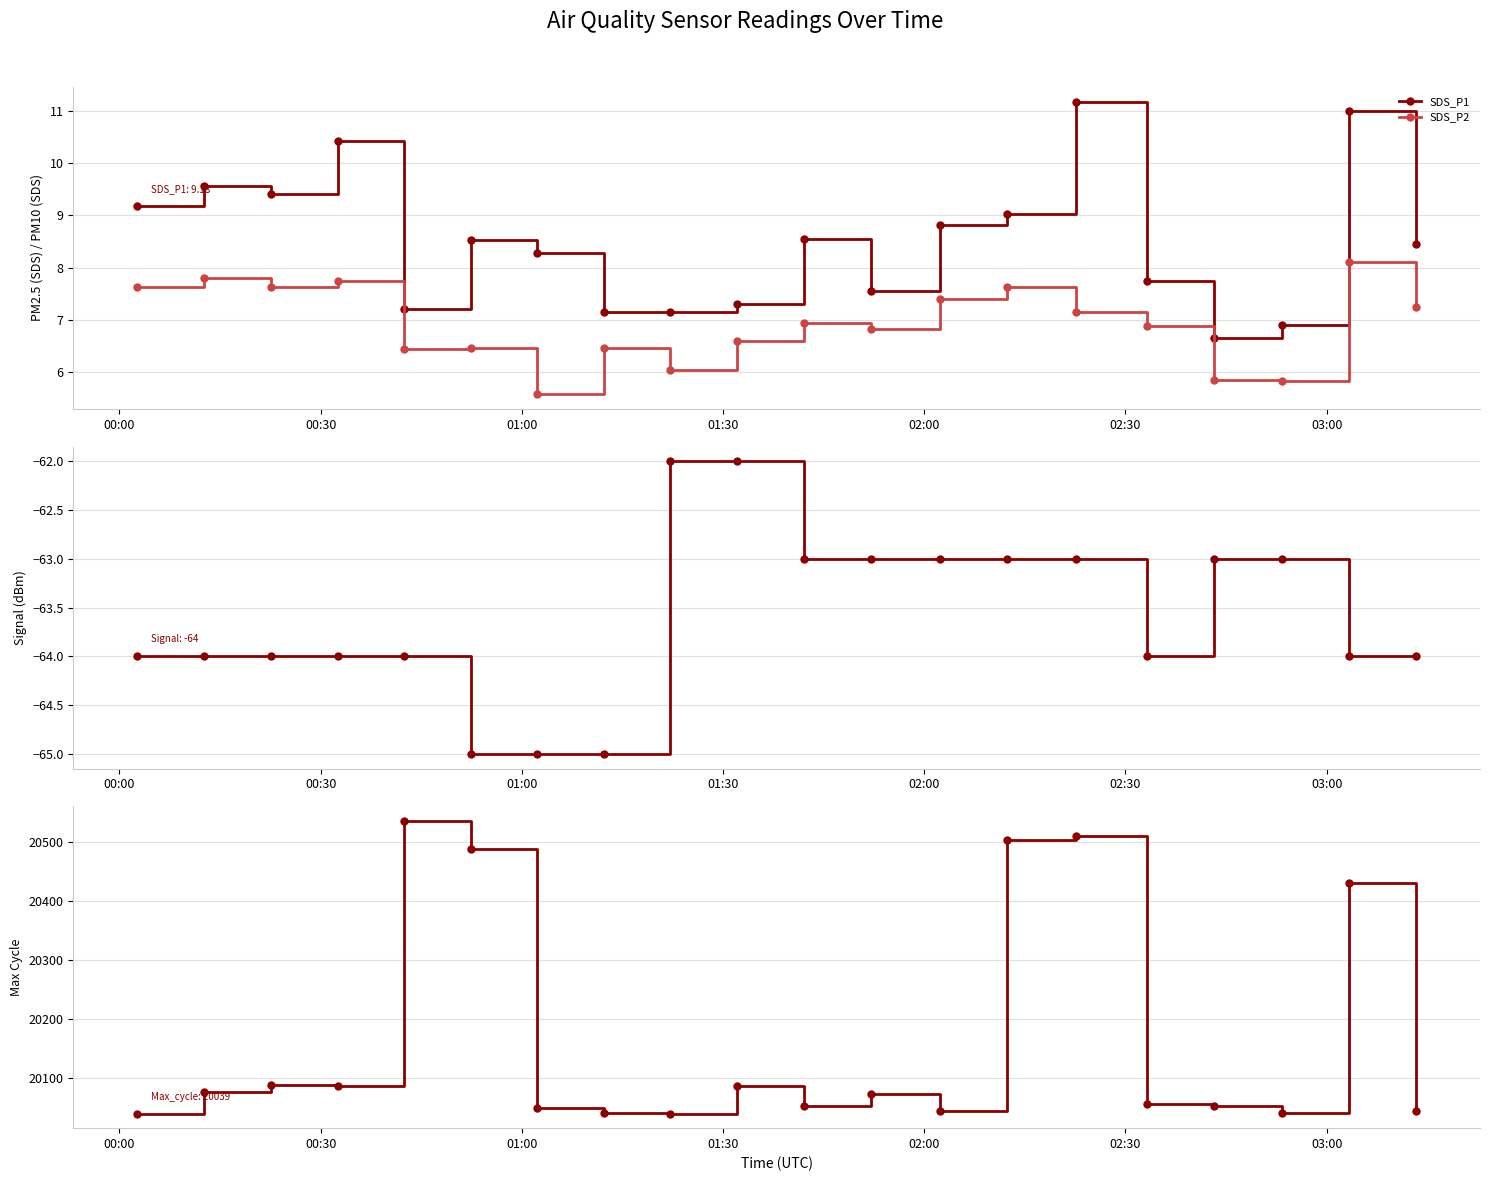

True or false: SDS_P2 and SDS_P1 cross at least once.

False